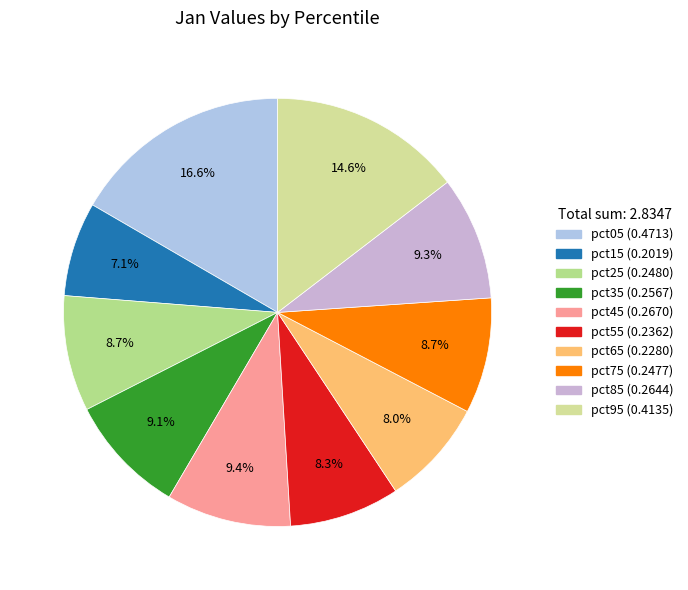

What is the smallest slice in the pie chart?

pct15